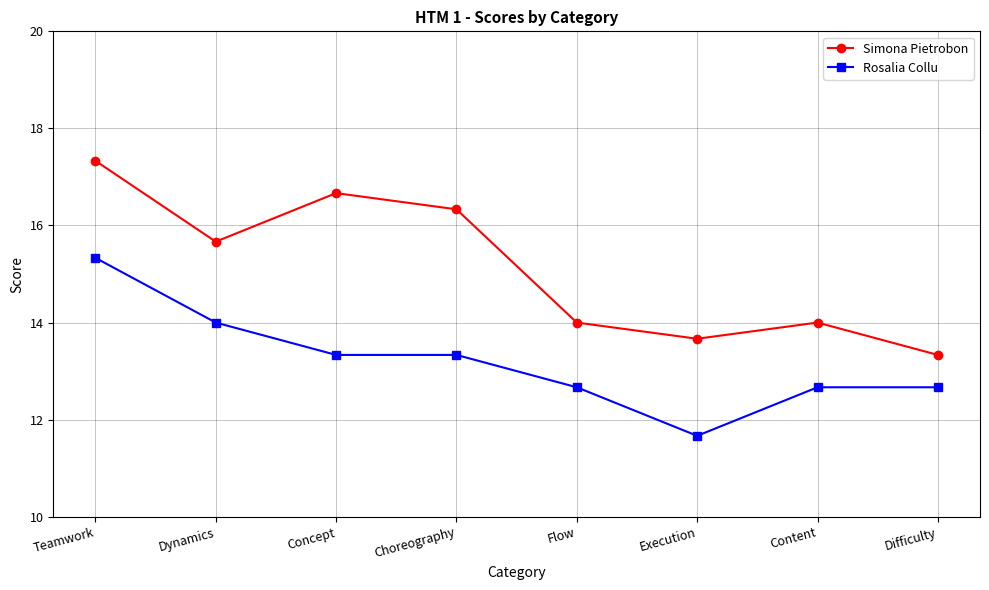

Where is Simona Pietrobon nearest to the value 15?

Dynamics